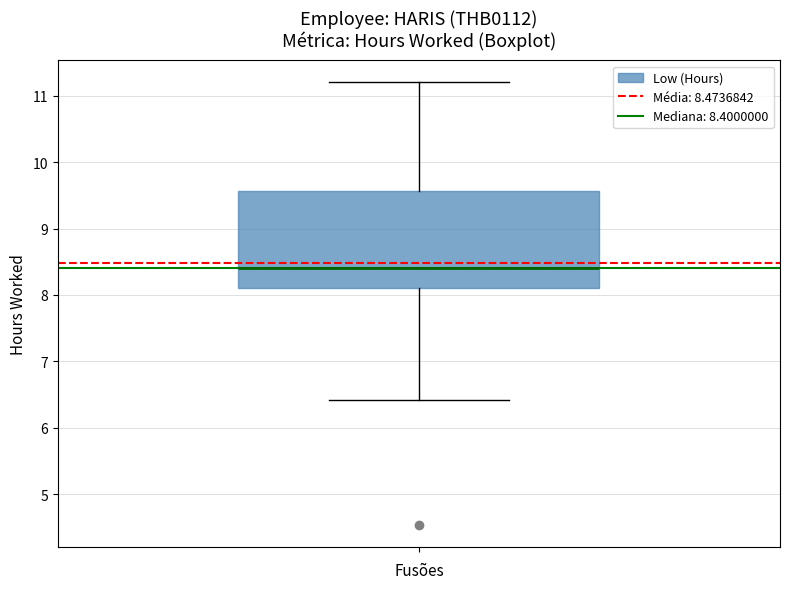

Transcribe this box plot: give where the median line is, the range the box spans, and where the two whiskers end, as read against the y-axis. The values are not printed on the chart, so give them approximately, as read against the axis.

median 8.4, box 8.1 to 9.6, whiskers 6.4 to 11.2